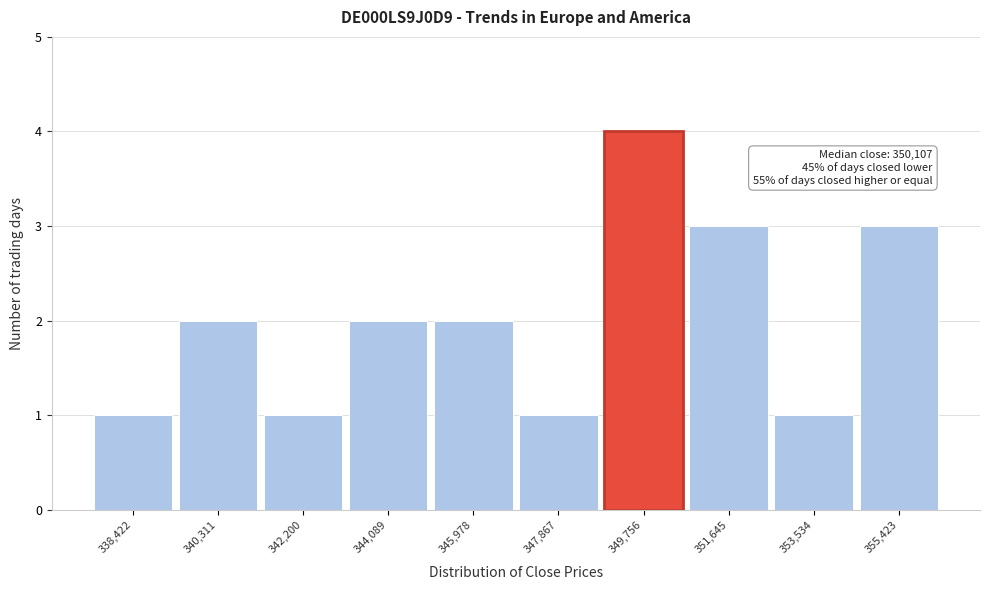

Reading left to right, transcribe all the data shown in this chart.

1	2	1	2	2	1	4	3	1	3